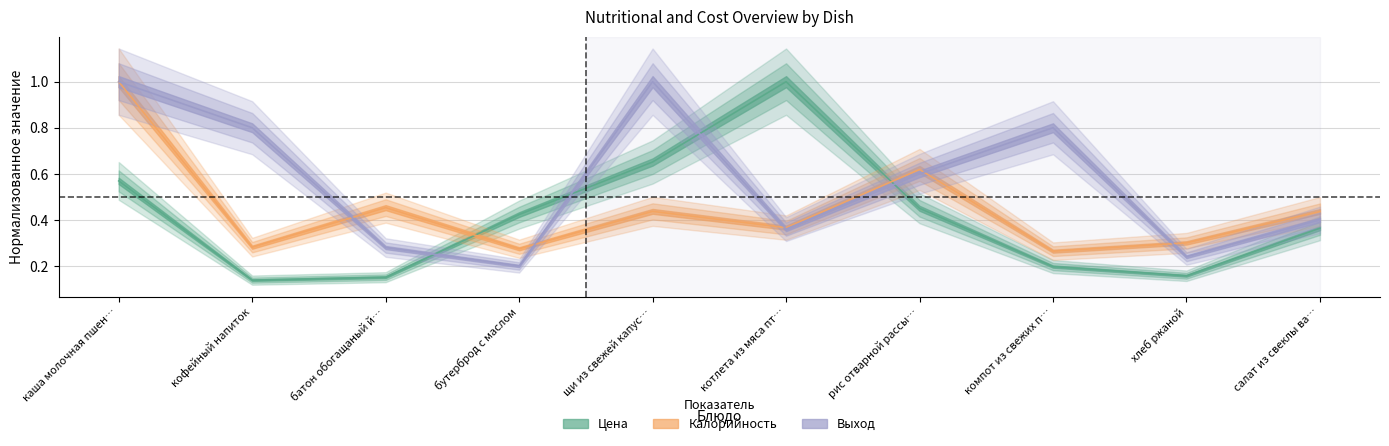

Which category has the lowest value in the Калорийность series?

компот из свежих п…